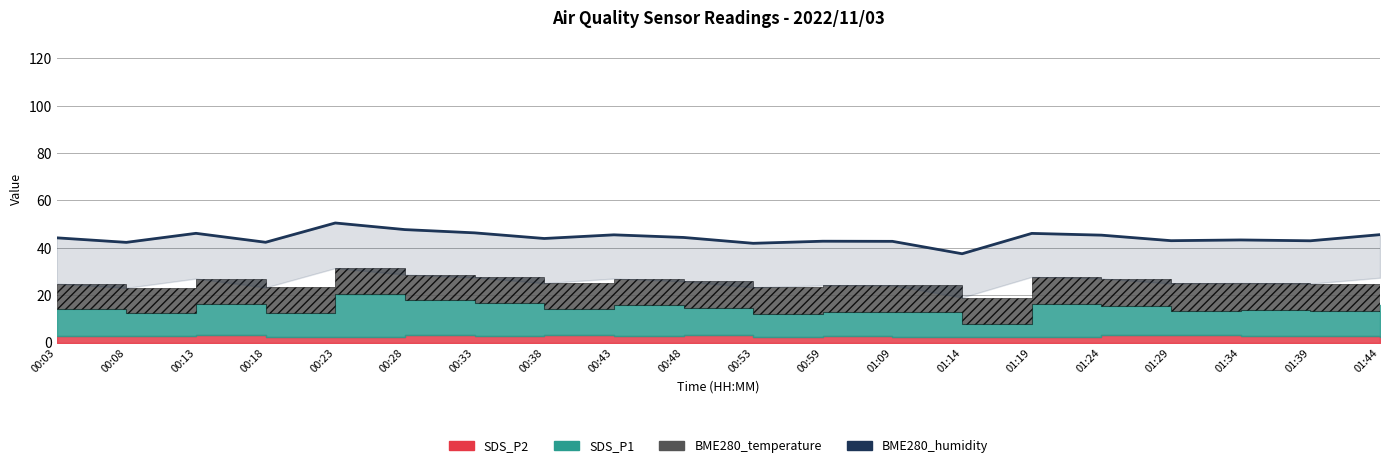

What is the value of the 15th point from the left?

46.1